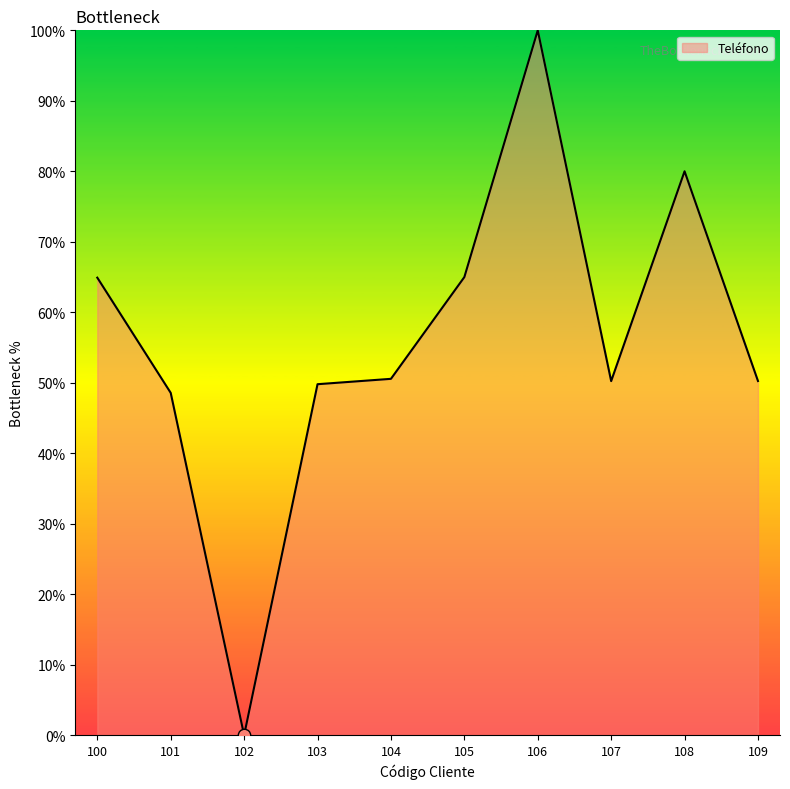

What is the change in value from 101 to 107?

+1.7